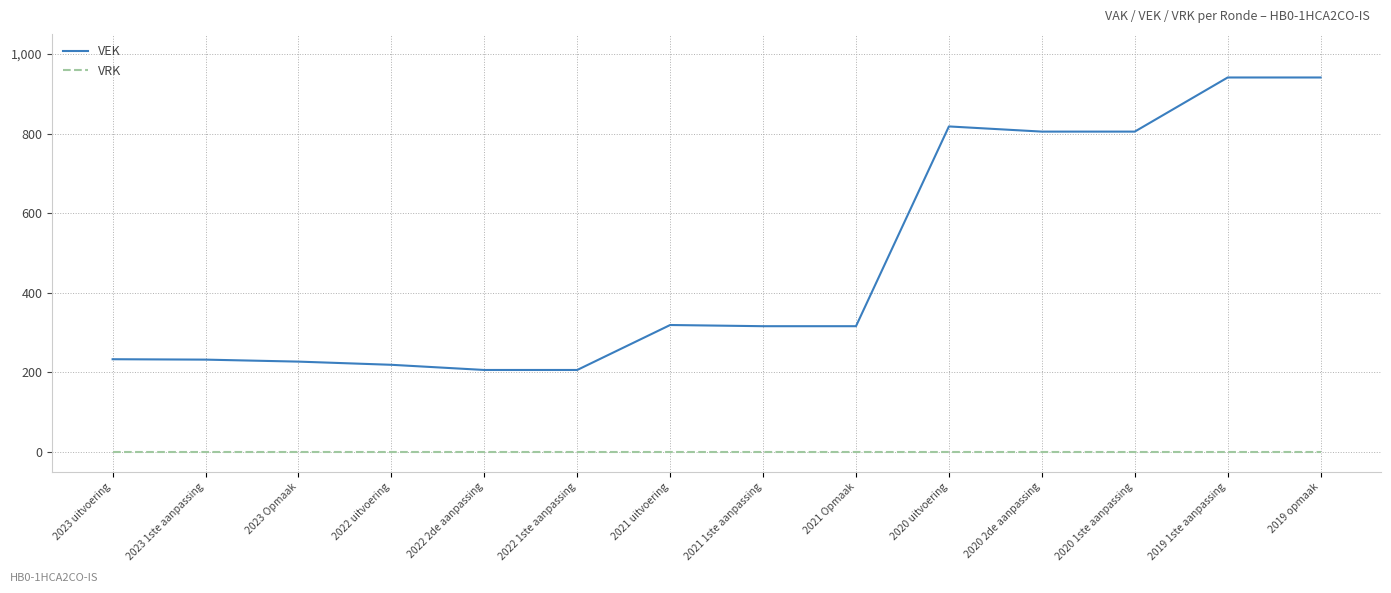

The value of VRK at 2022 2de aanpassing is 0. True or false?

True